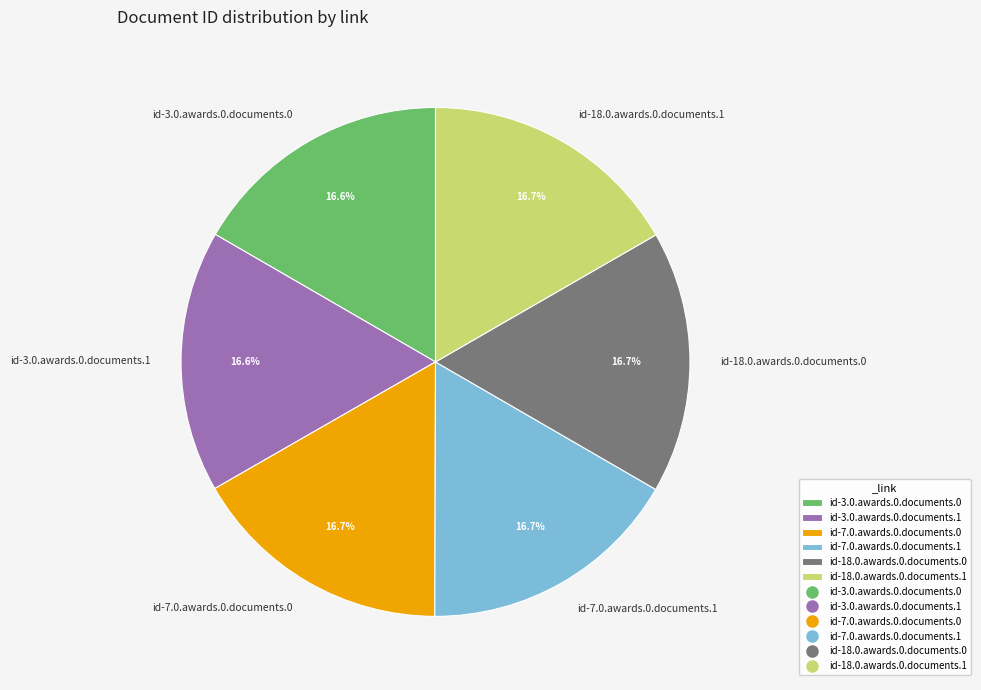

Is there a majority slice in this chart?

No